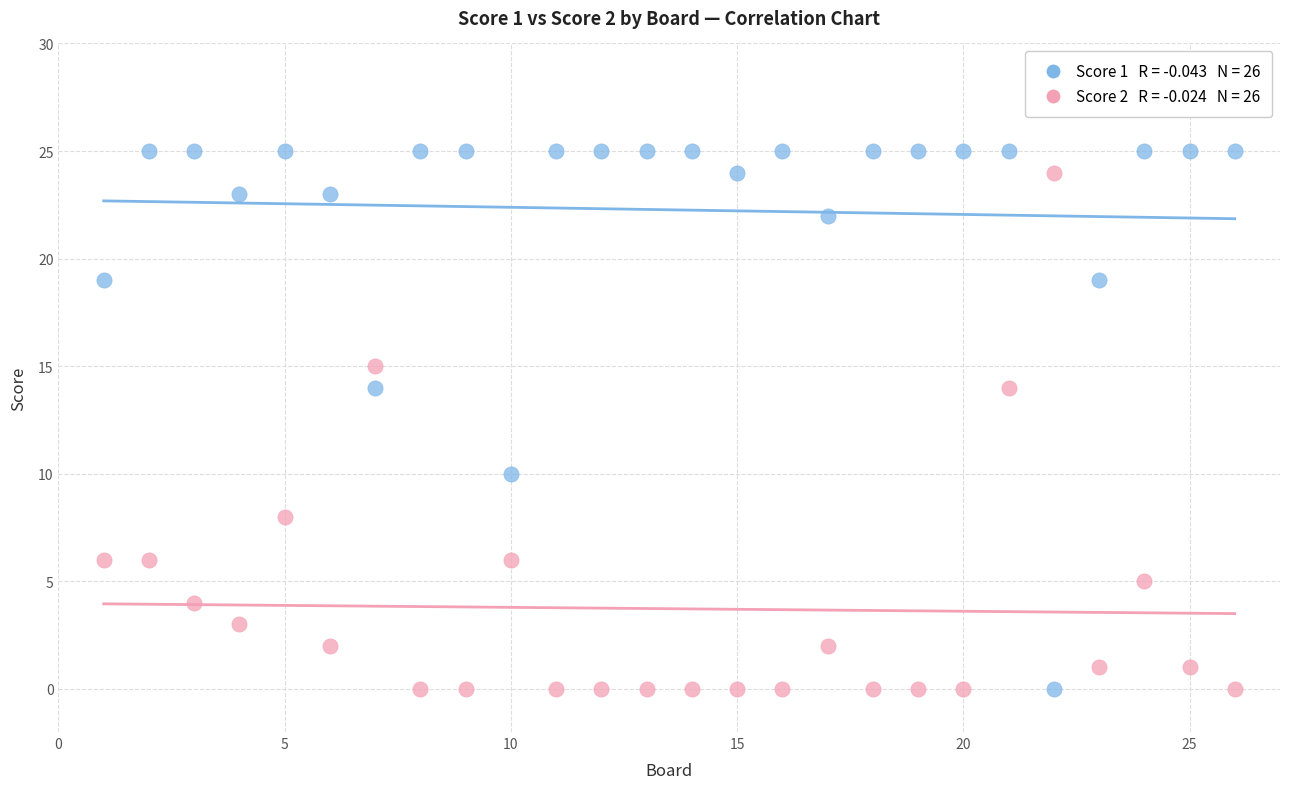

Across all data points, what is the range of X values (max minus min)?

25